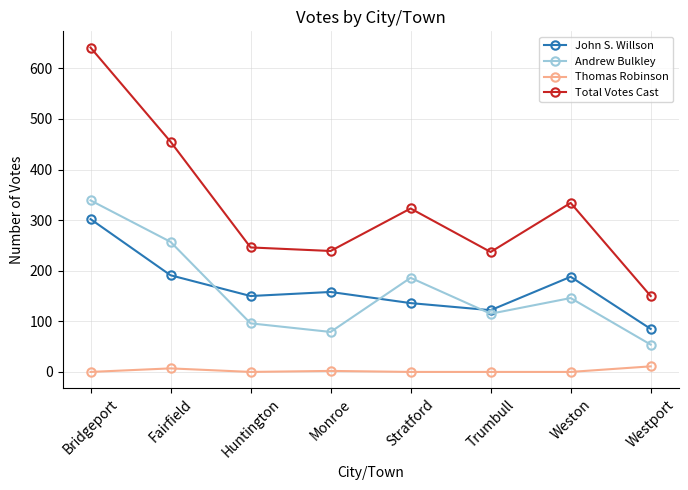

Where is the first local maximum for Andrew Bulkley?

Stratford